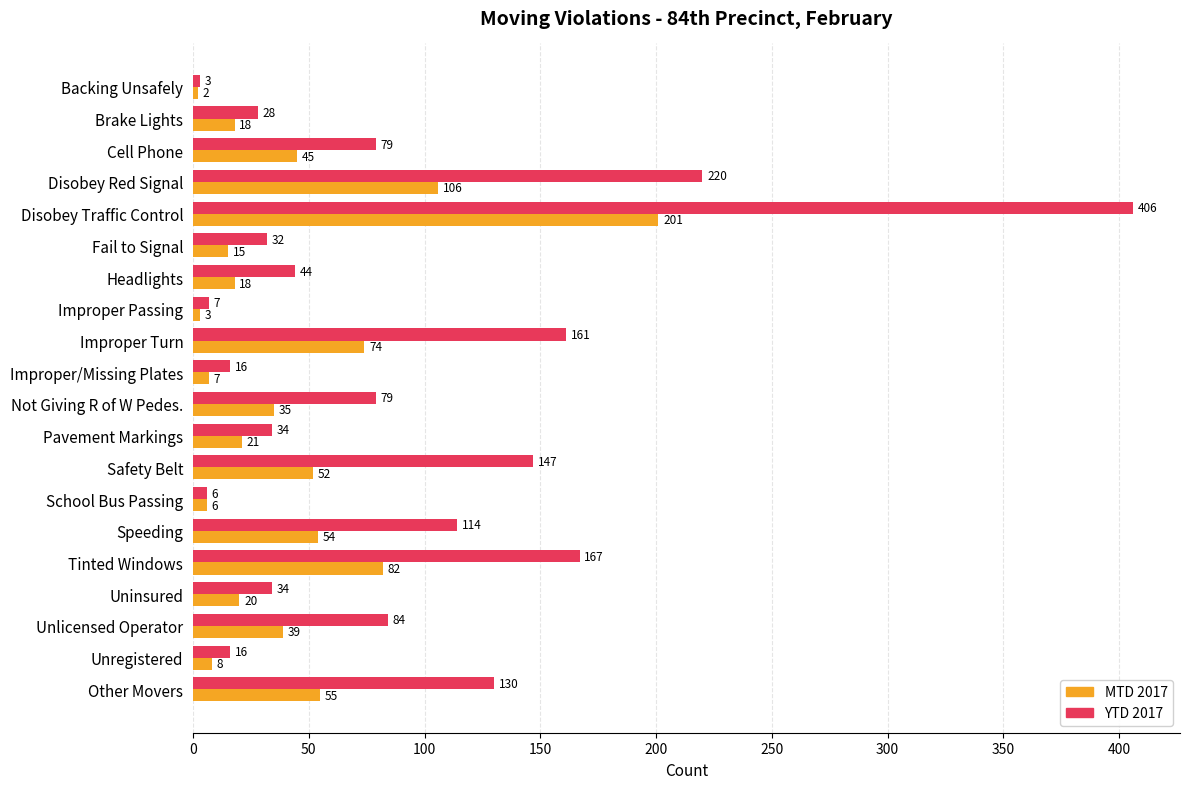

True or false: YTD 2017 has a value of 44 at Headlights.

True